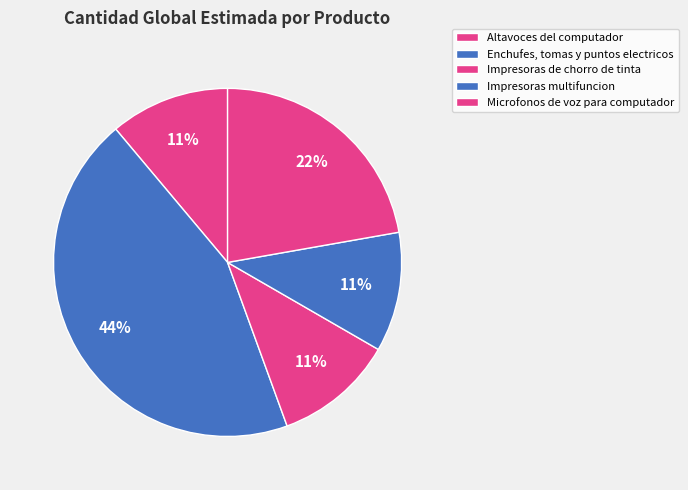

Is it true that Impresoras de chorro de tinta is 1% of the pie?

False